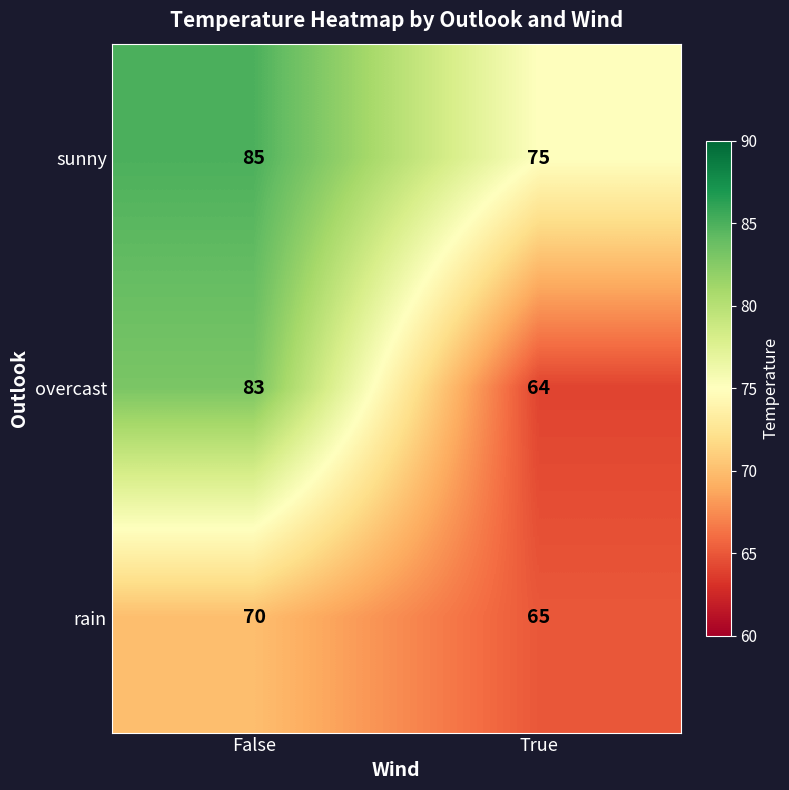

Rank the series by their maximum value, from lowest to highest.

rain, overcast, sunny